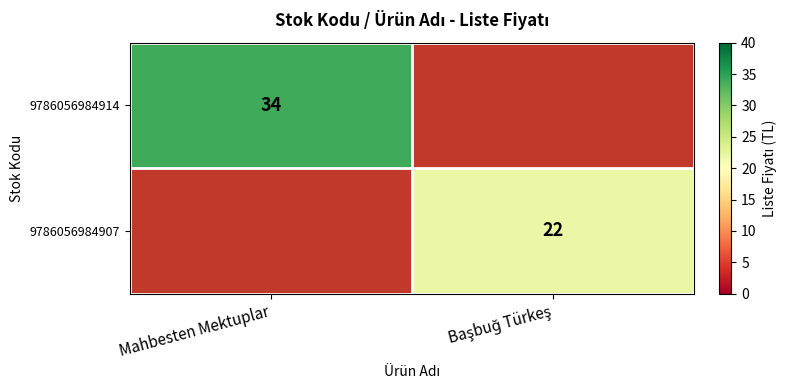

Rank the series at Başbuğ Türkeş from lowest to highest value.

9786056984914, 9786056984907